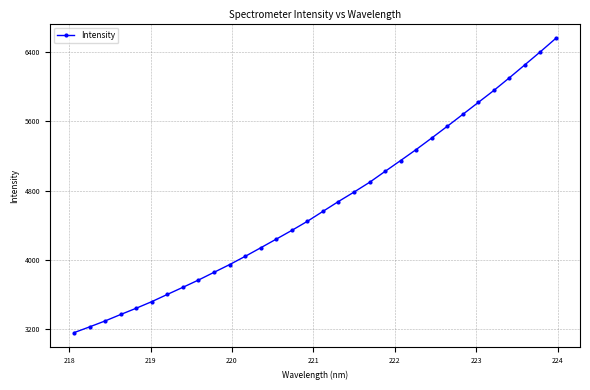

What is the difference between the maximum and second lowest values?

3338.1